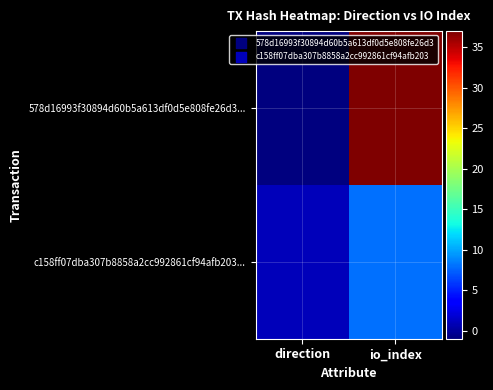

Rank the series by their average value, from highest to lowest.

578d16993f30894d60b5a613df0d5e808fe26d3..., c158ff07dba307b8858a2cc992861cf94afb203...